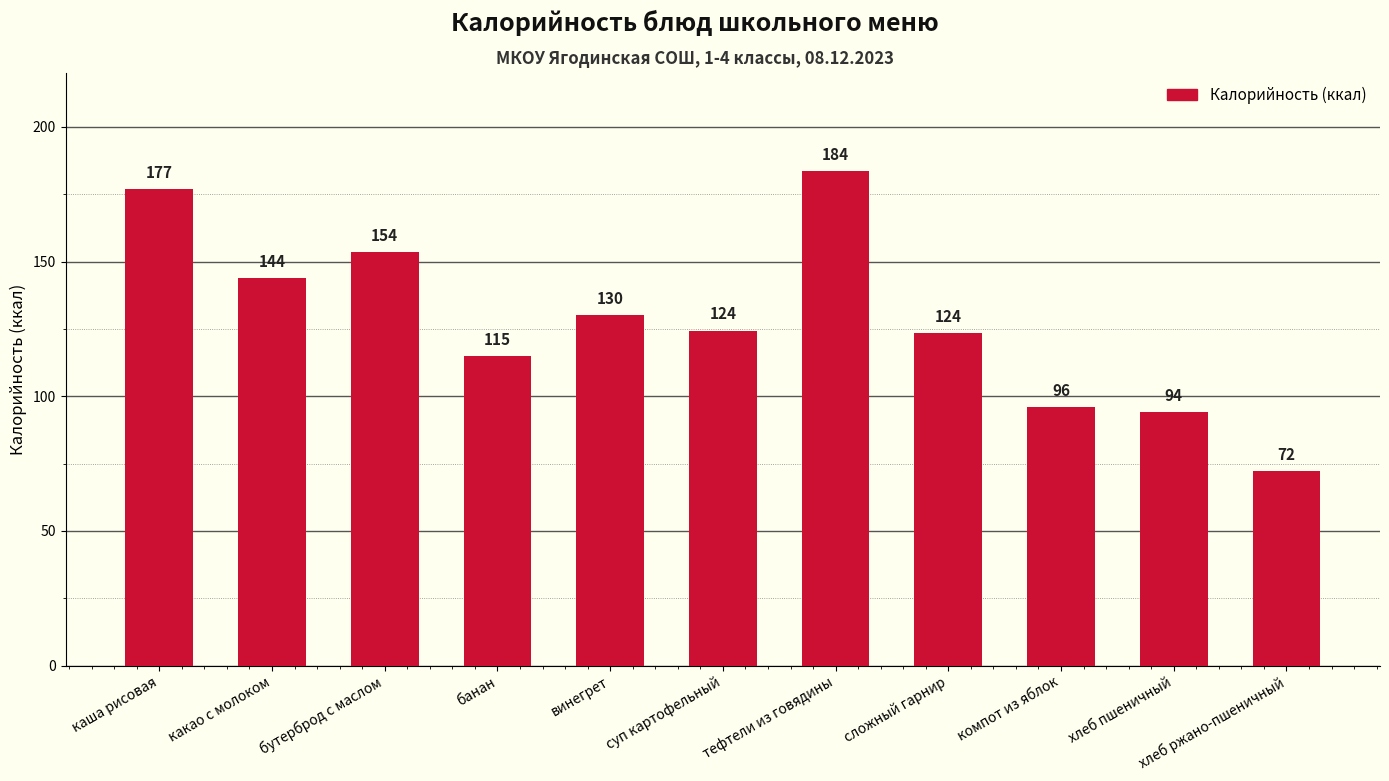

Between какао с молоком and компот из яблок, which is larger?

какао с молоком